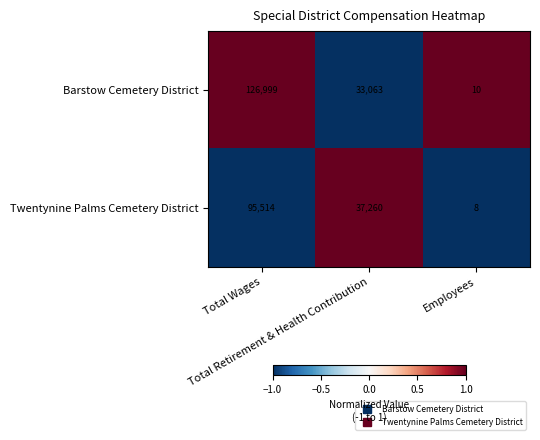

Count the number of categories in the chart.

3